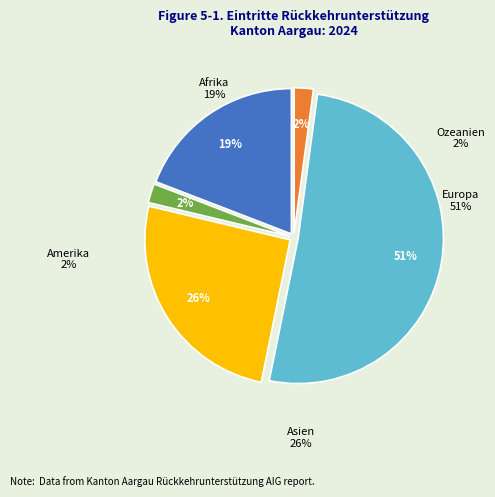

To the nearest percent, what is the difference between the largest and smallest slice percentages?

49%